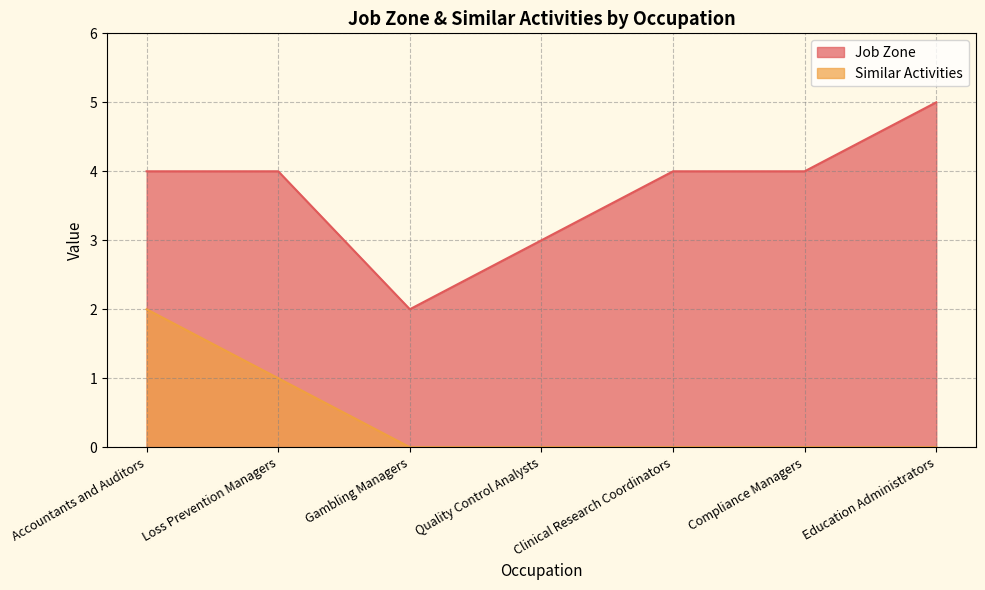

Reading right to left, what are all the values shown in this chart?

Job Zone: Education Administrators=5	Compliance Managers=4	Clinical Research Coordinators=4	Quality Control Analysts=3	Gambling Managers=2	Loss Prevention Managers=4	Accountants and Auditors=4
Similar Activities: Education Administrators=0	Compliance Managers=0	Clinical Research Coordinators=0	Quality Control Analysts=0	Gambling Managers=0	Loss Prevention Managers=1	Accountants and Auditors=2